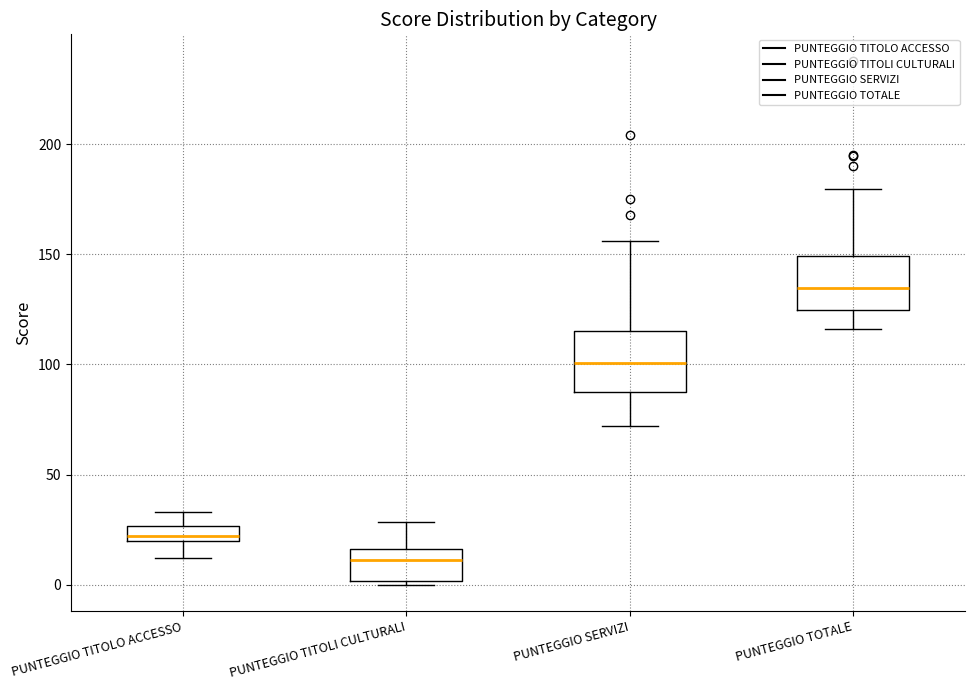

Where is the upper edge of the box for PUNTEGGIO SERVIZI on the y-axis? The values are not printed on the chart, so give them approximately, as read against the axis.

115